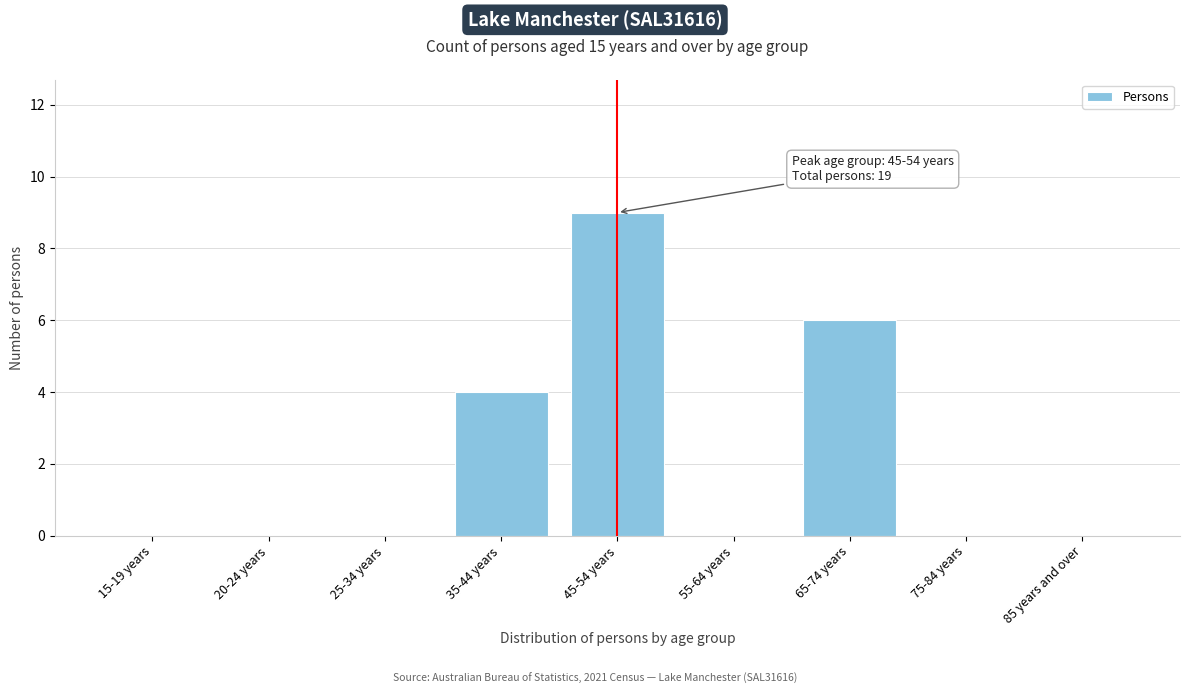

Reading left to right, what are all the values shown in this chart?

15-19 years=0	20-24 years=0	25-34 years=0	35-44 years=4	45-54 years=9	55-64 years=0	65-74 years=6	75-84 years=0	85 years and over=0